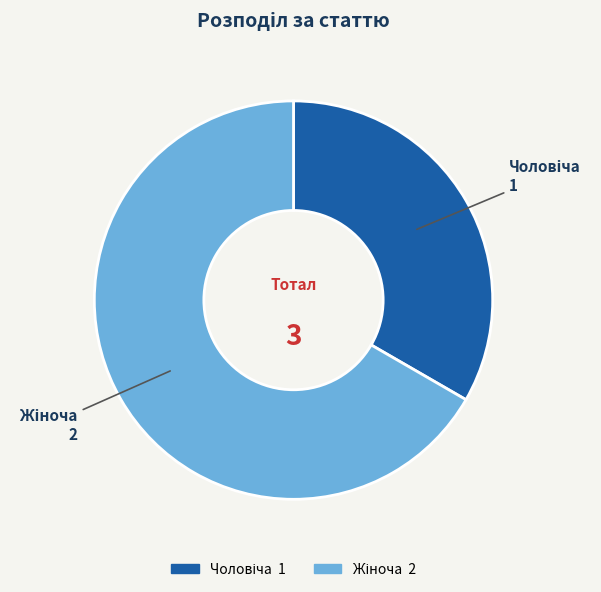

Does any single category account for the majority?

Yes